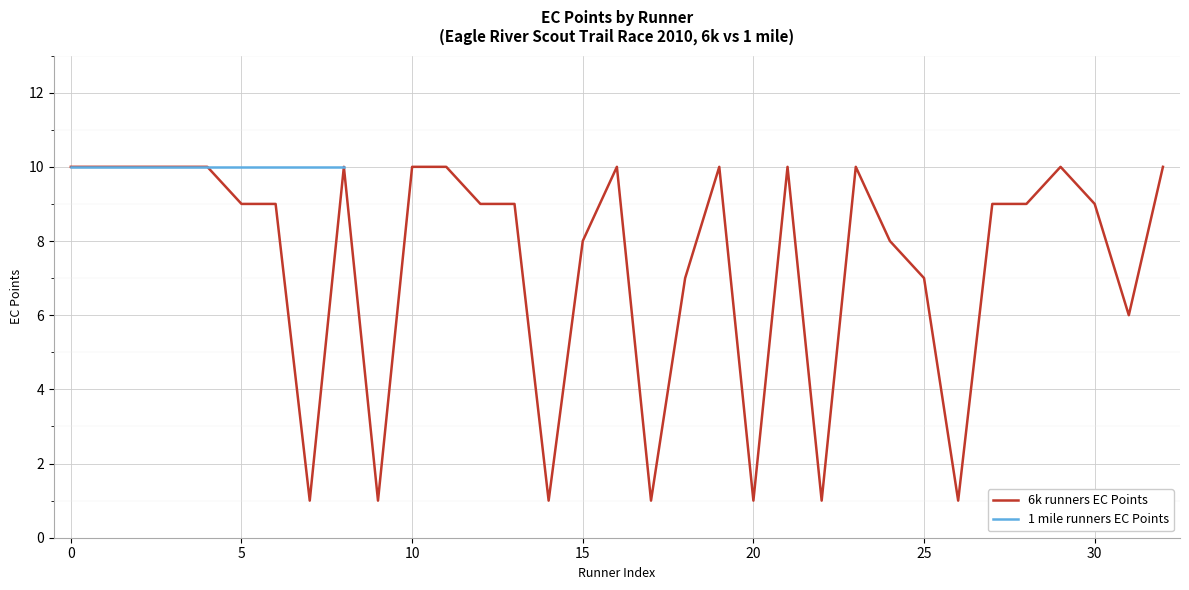

True or false: 6k runners EC Points has a value of 6 at 5.

False